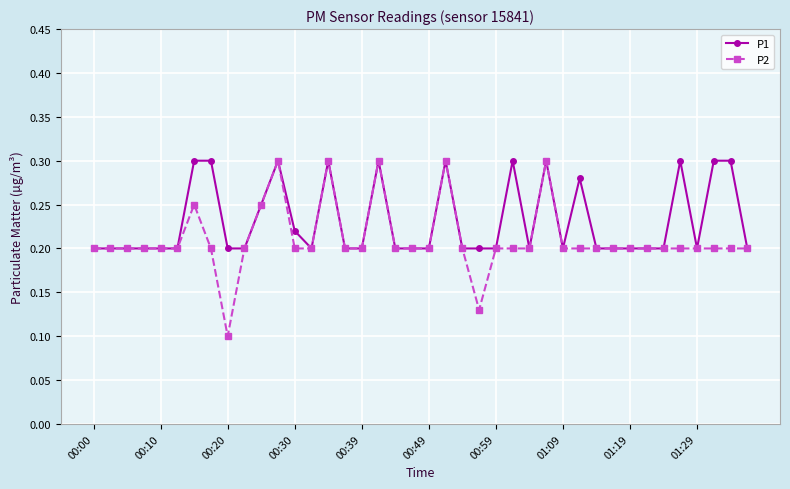

How many data points does each series have?

40